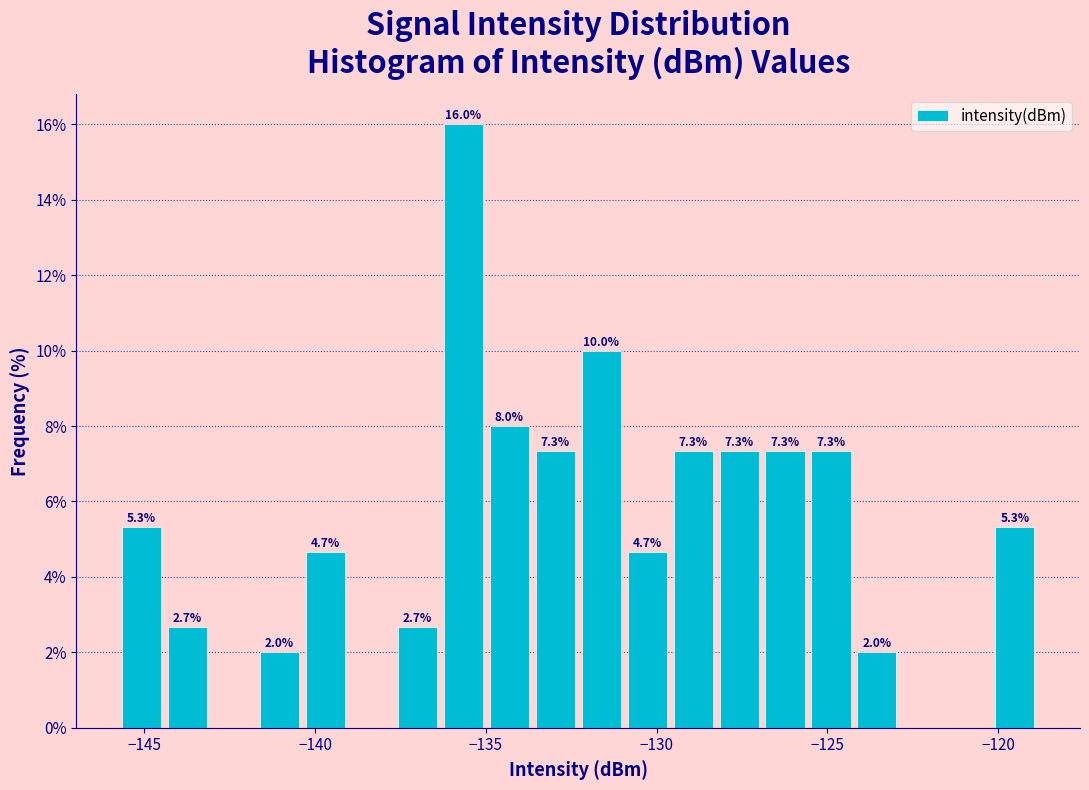

Around what value on the x-axis is the tallest bar? Give the approximate position of its centre, as read against the axis.

-135.5